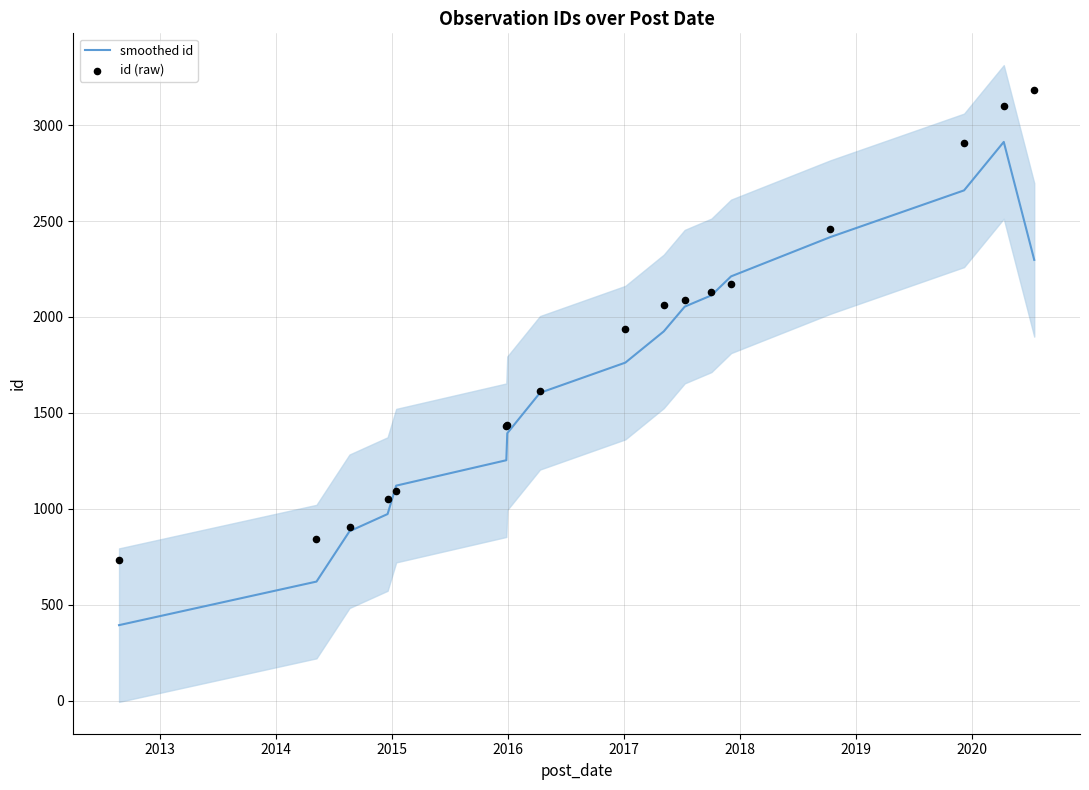

Which series reaches the maximum Y coordinate?

id (raw)